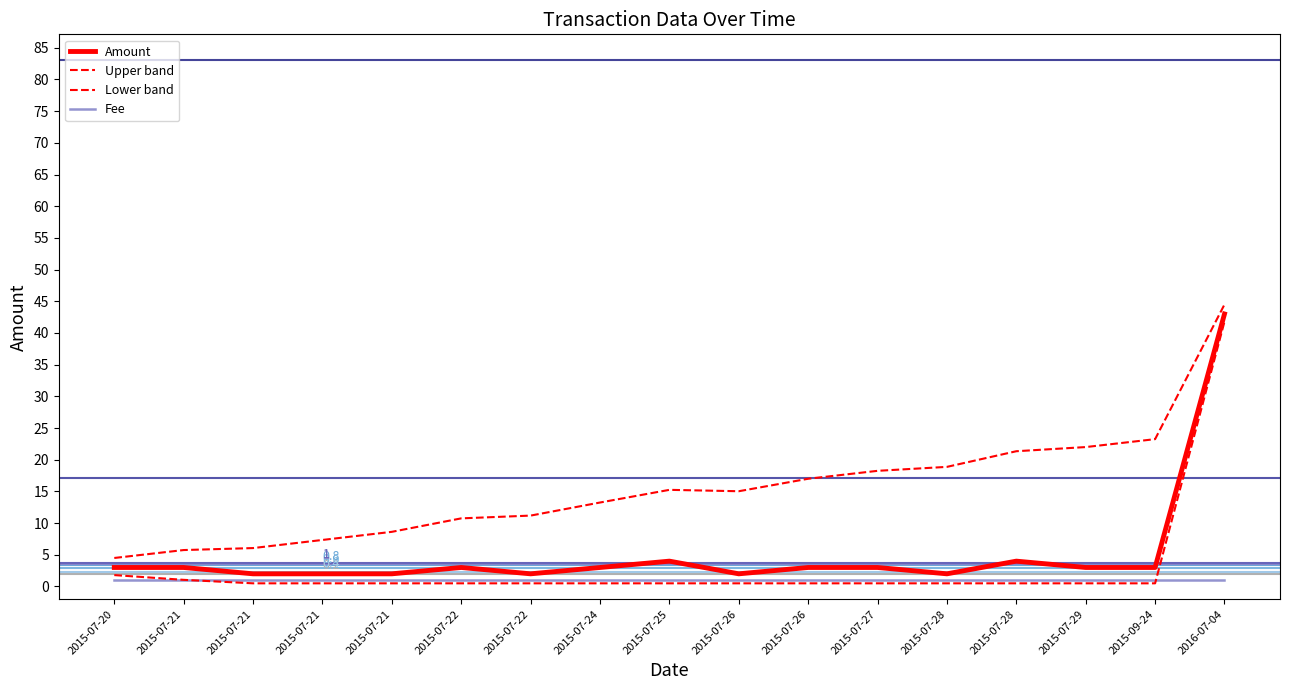

How many values in the Amount series are below 3?

6